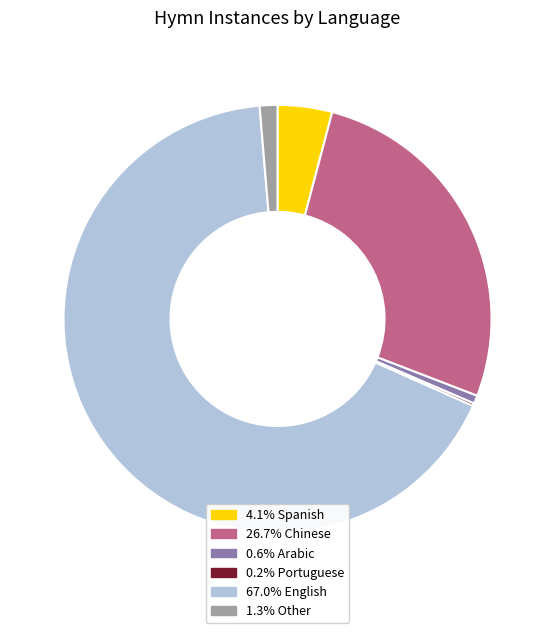

Is there a majority slice in this chart?

Yes